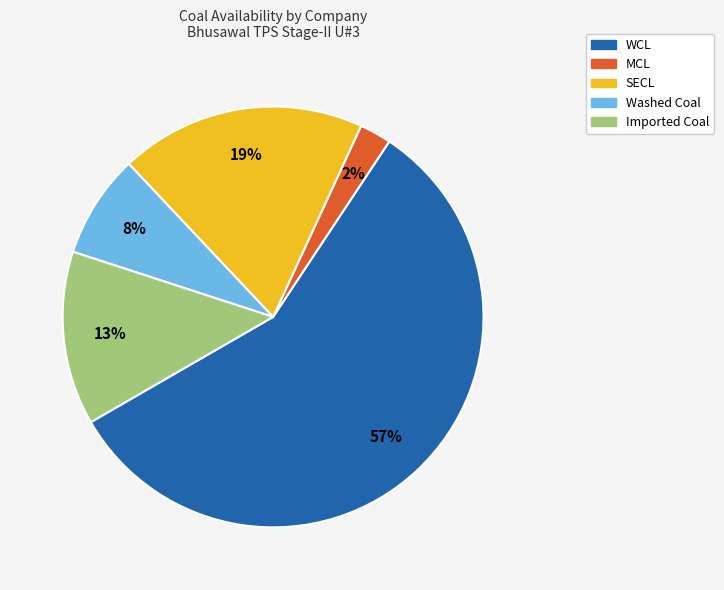

Does any single category account for the majority?

Yes